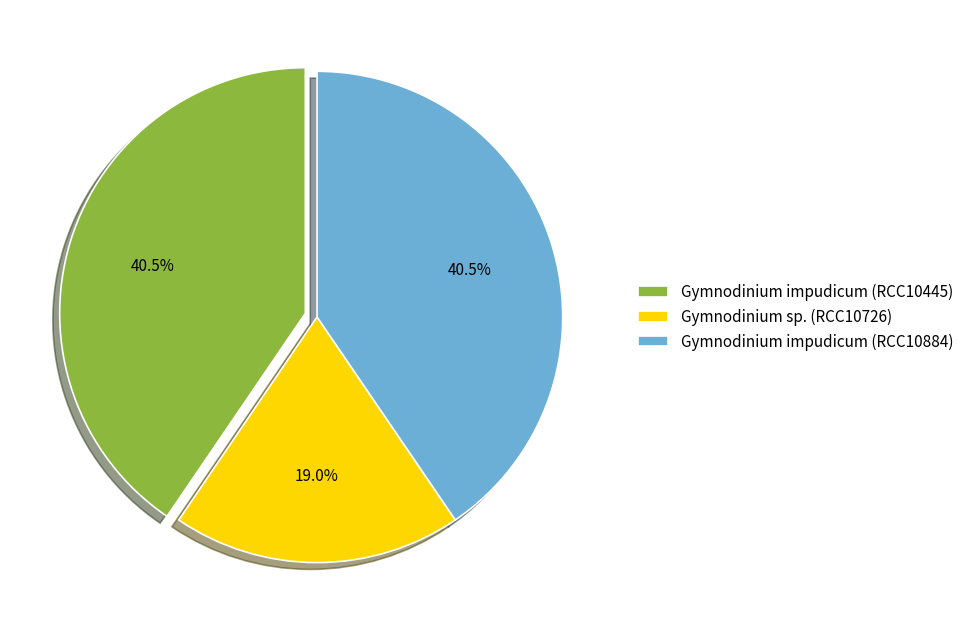

What is the ratio of the value at Gymnodinium impudicum (RCC10445) to the value at Gymnodinium sp. (RCC10726)?

2.1